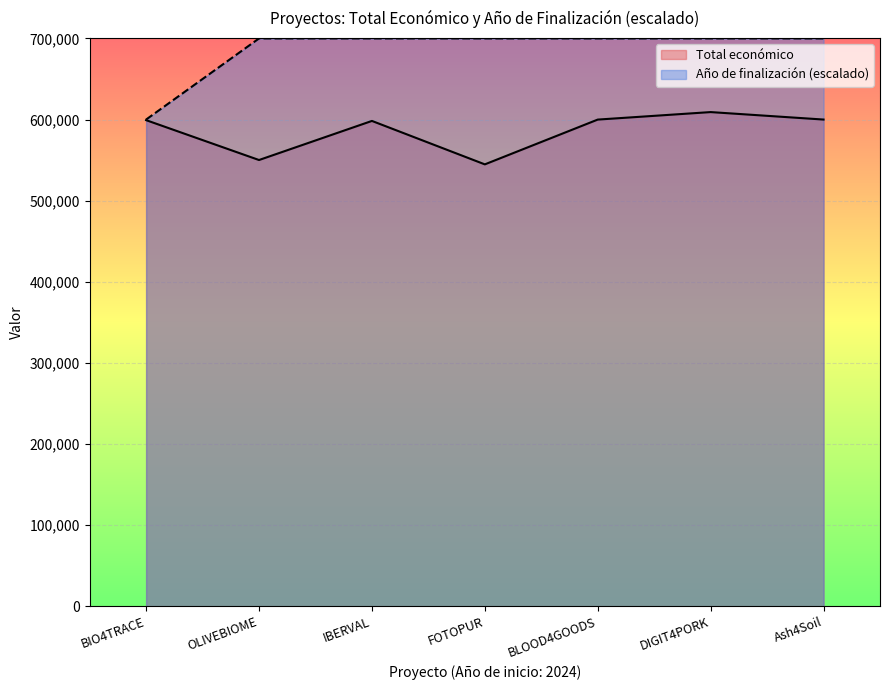

True or false: Año de finalización has more than 2 points higher than both neighbors.

False